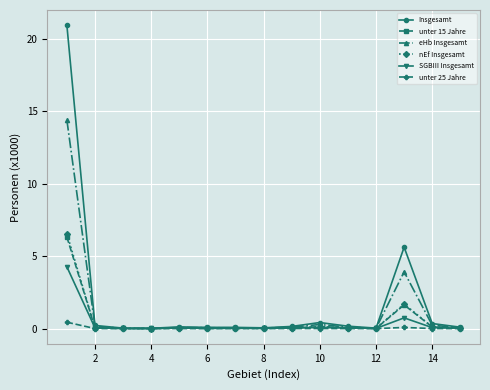

What is the maximum value for nEf Insgesamt?

6.5